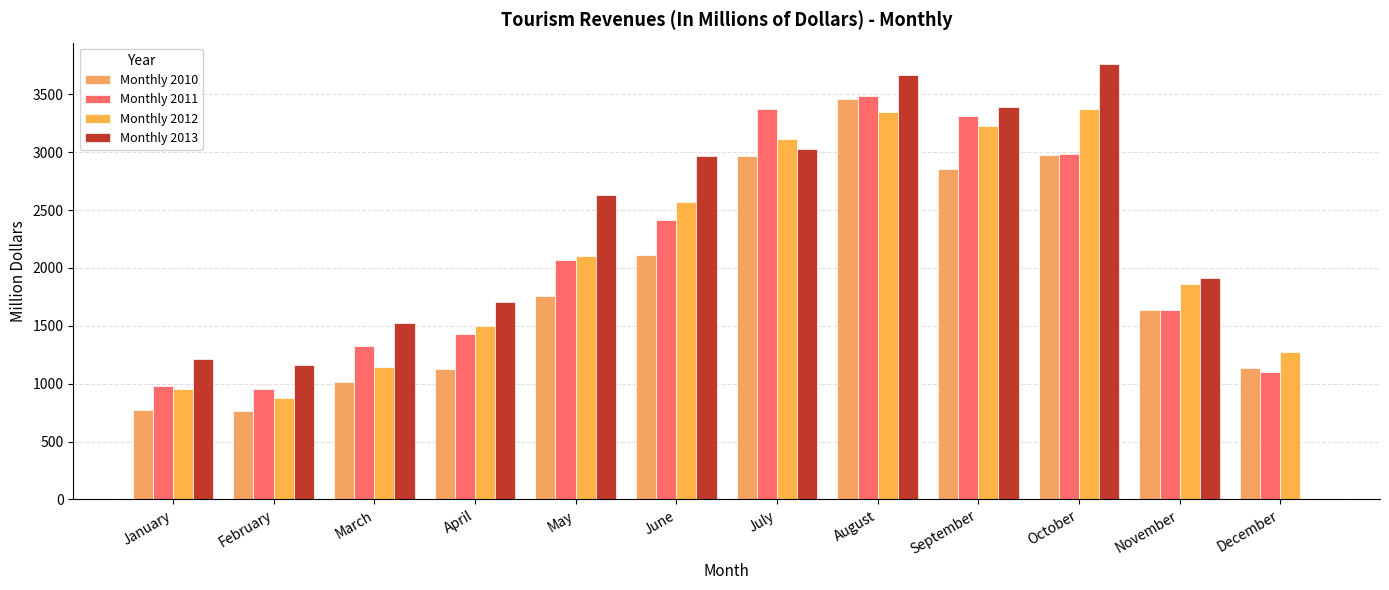

Is the value of Monthly 2011 at July greater than the value of Monthly 2013 at March?

Yes